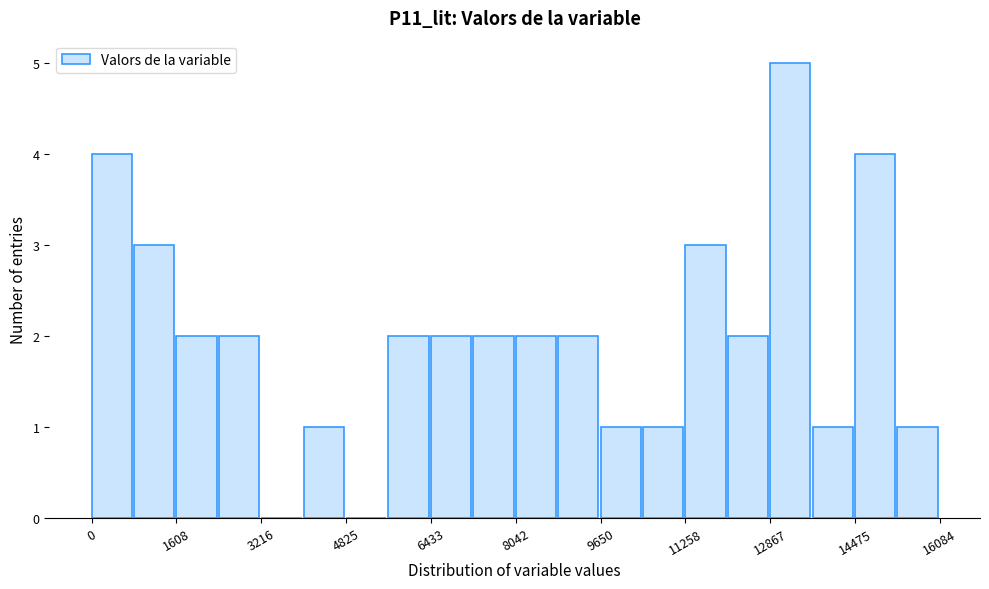

Reading left to right, list every bar in this chart as the range it spans on the x-axis followed by its height. Neither the bar edges nor the heights are printed on the chart, so give them approximately, as read against the axes.

0 to 800: 4
800 to 1600: 3
1600 to 2400: 2
2400 to 3200: 2
3200 to 4000: 0
4000 to 4800: 1
4800 to 5600: 0
5600 to 6400: 2
6400 to 7200: 2
7200 to 8000: 2
8000 to 8800: 2
8800 to 9600: 2
9600 to 10400: 1
10400 to 11200: 1
11200 to 12000: 3
12000 to 12800: 2
12800 to 13600: 5
13600 to 14400: 1
14400 to 15200: 4
15200 to 16000: 1